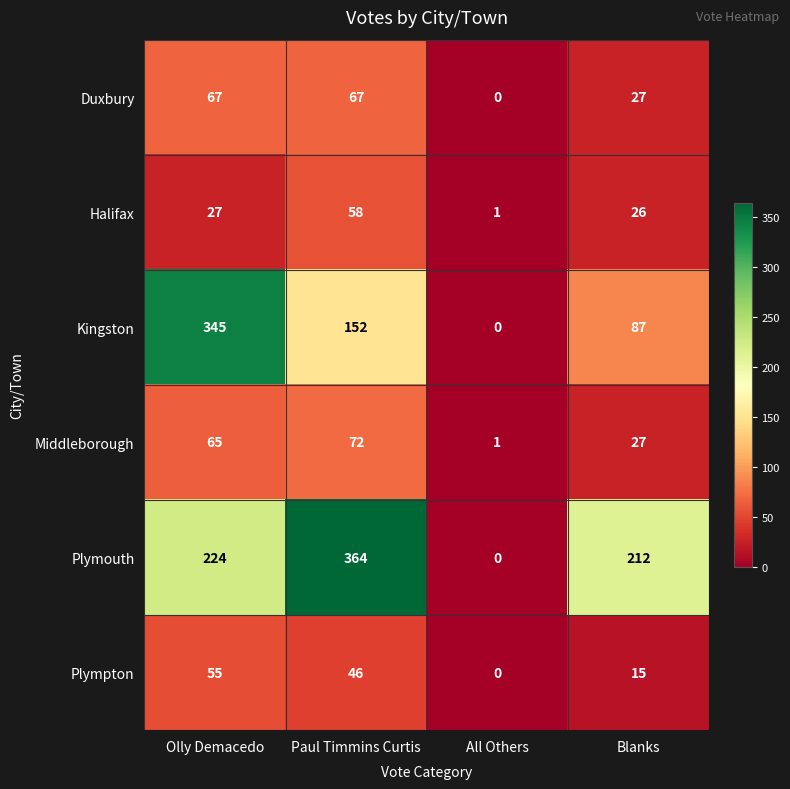

At Paul Timmins Curtis, list the series in order from largest to smallest.

Plymouth, Kingston, Middleborough, Duxbury, Halifax, Plympton